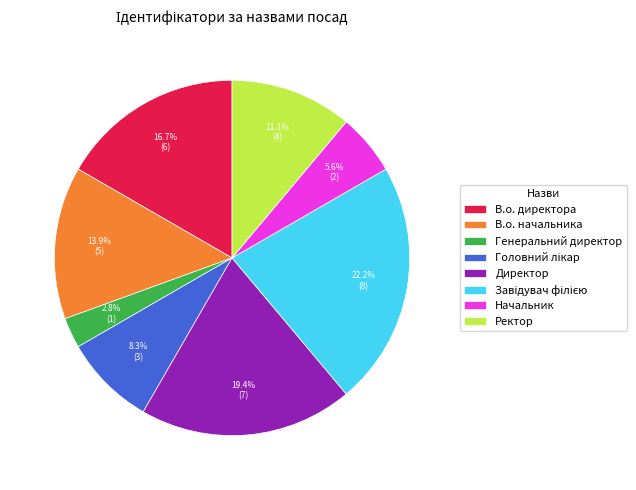

To the nearest percent, what is the difference between the largest and smallest slice percentages?

19%